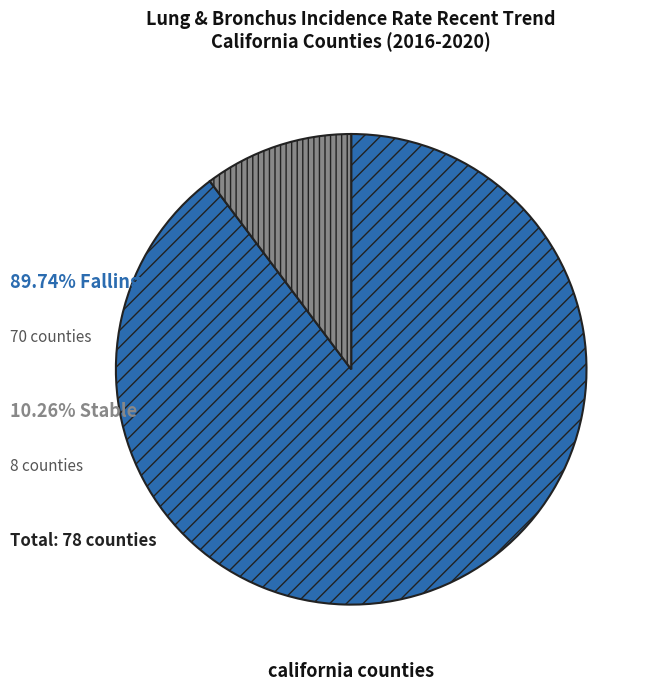

Is there any slice that represents more than half of the pie?

Yes